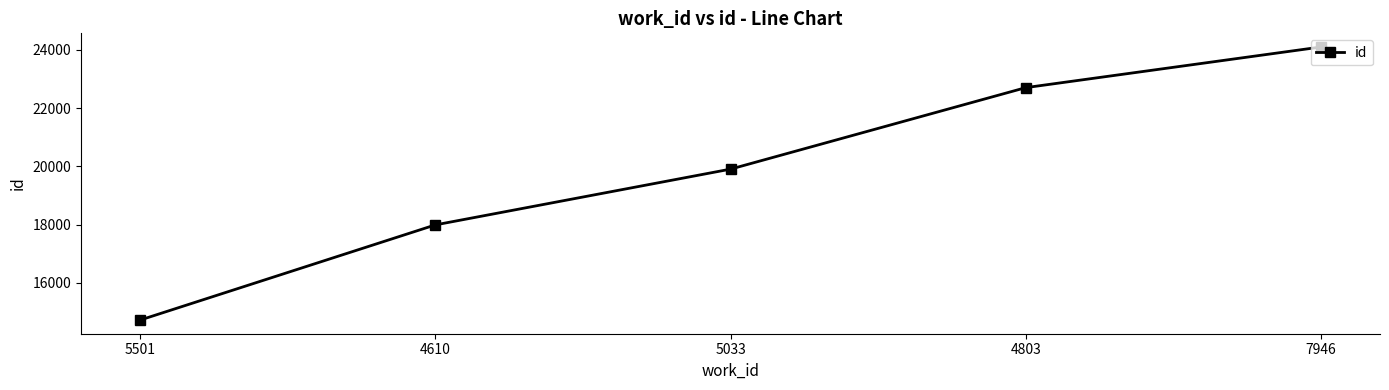

Approximately how many times larger is the value at 4803 compared to 4610?

1.3